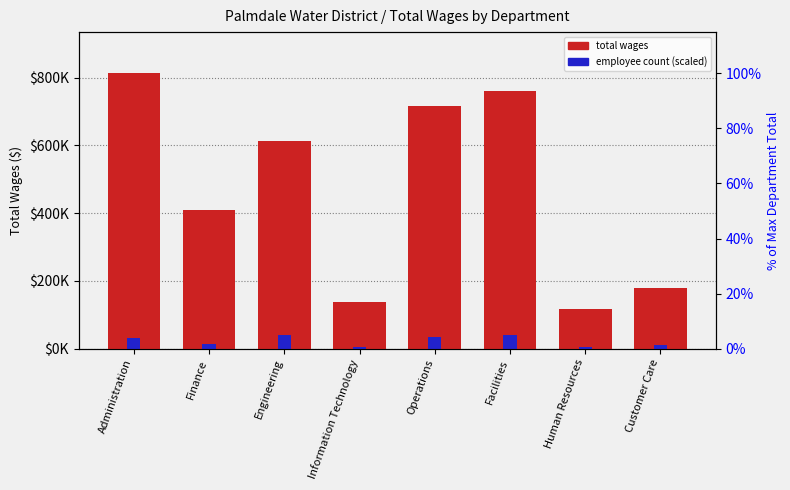

Reading left to right, list all the values displayed in this chart.

Total Wages: Administration=812620	Finance=409505	Engineering=614118	Information Technology=136773	Operations=715956	Facilities=762051	Human Resources=115813	Customer Care=179210
Employee Count (scaled): Administration=30000	Finance=15000	Engineering=40000	Information Technology=5000	Operations=35000	Facilities=40000	Human Resources=5000	Customer Care=10000